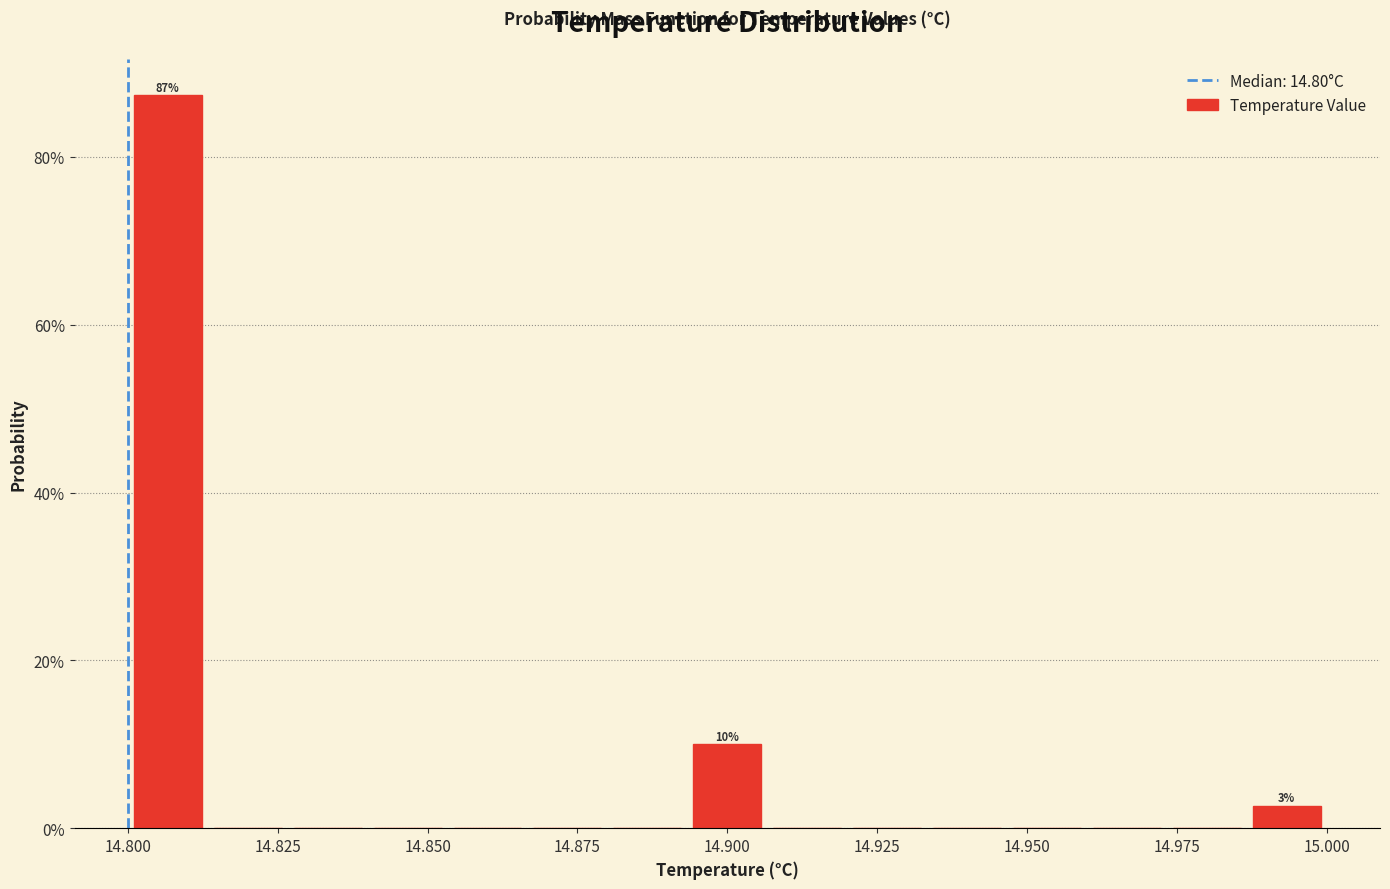

Read against the x-axis, roughly where is the centre of the tallest bar?

14.805